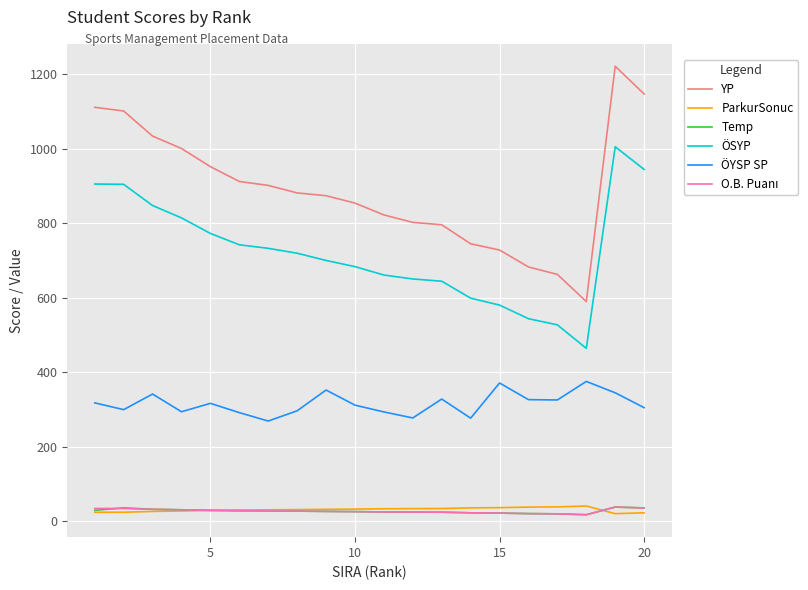

Which series has the largest total across all categories?

YP